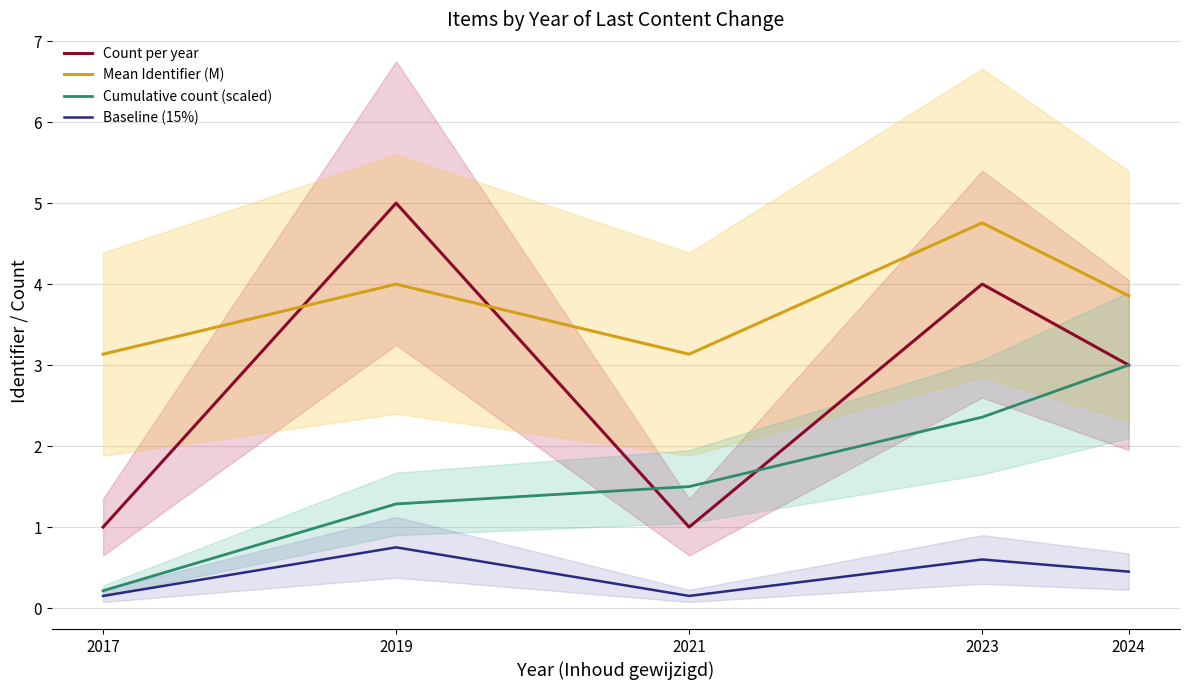

Rank the series at 2024 from highest to lowest value.

Mean Identifier (M), Count per year, Cumulative count (scaled), Baseline (15%)